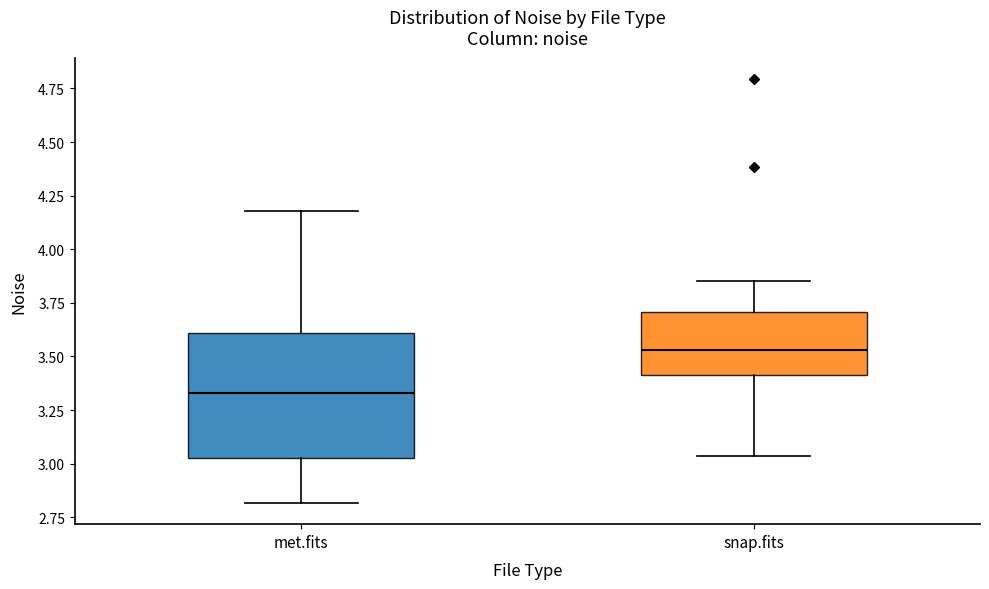

Which box is the tallest, from its lower edge to its upper edge?

met.fits